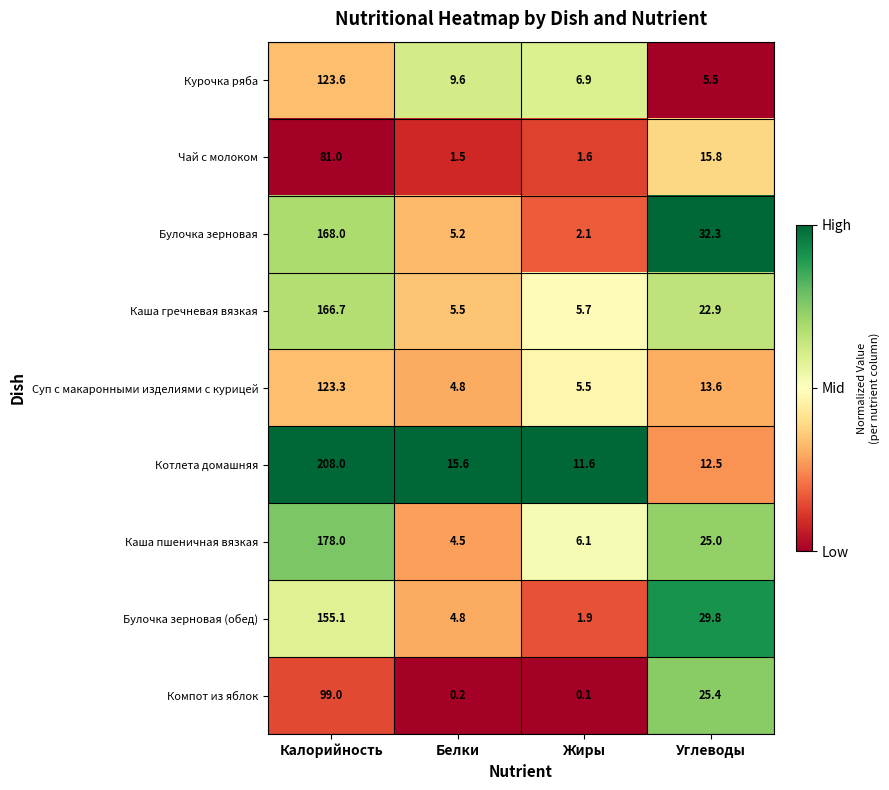

Which series has the largest range (max minus min)?

Котлета домашняя